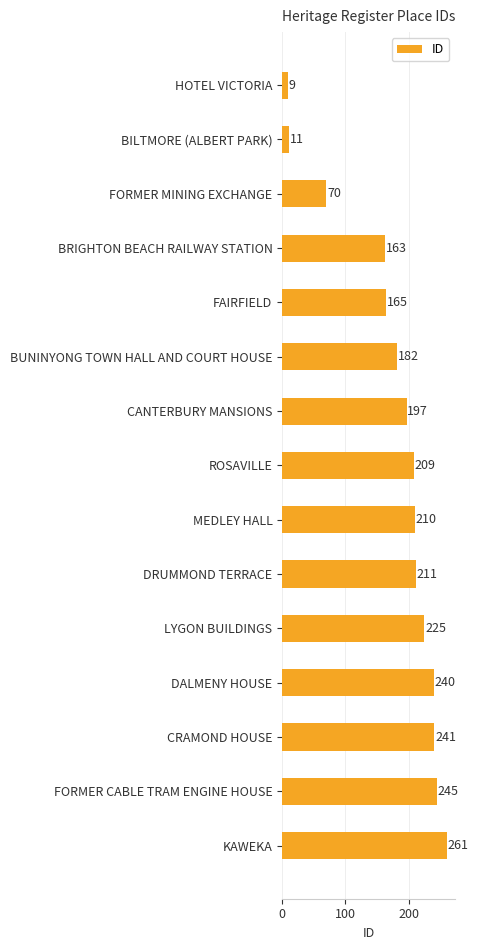

Where is the data nearest to the value 135?

BRIGHTON BEACH RAILWAY STATION